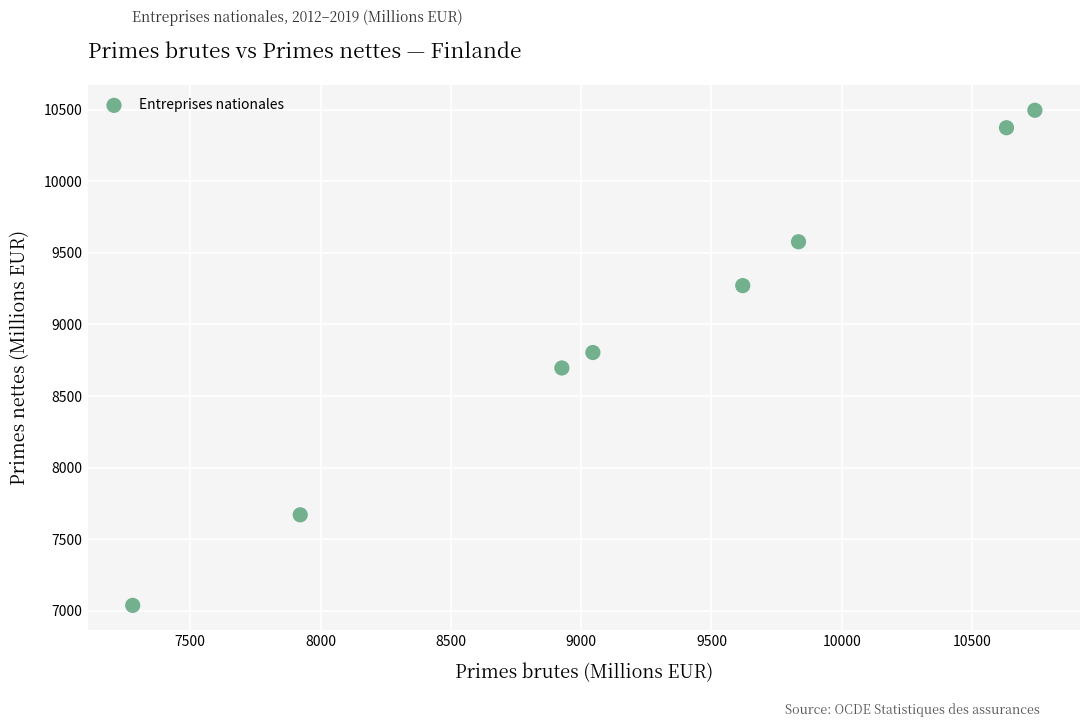

What is the range of Y values (max minus min)?

3456.1